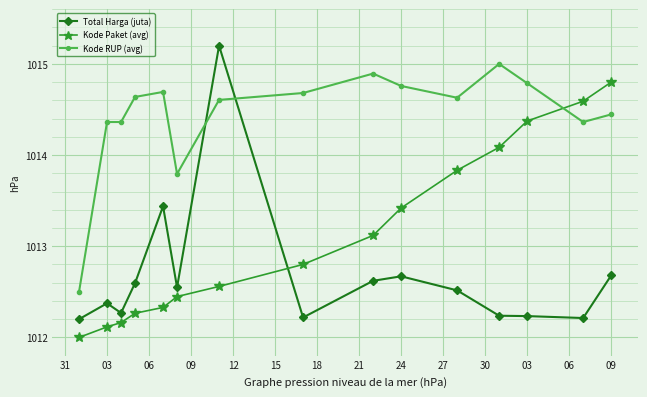

What is the difference between the maximum and second lowest values in the Kode RUP (avg) series?

1.2